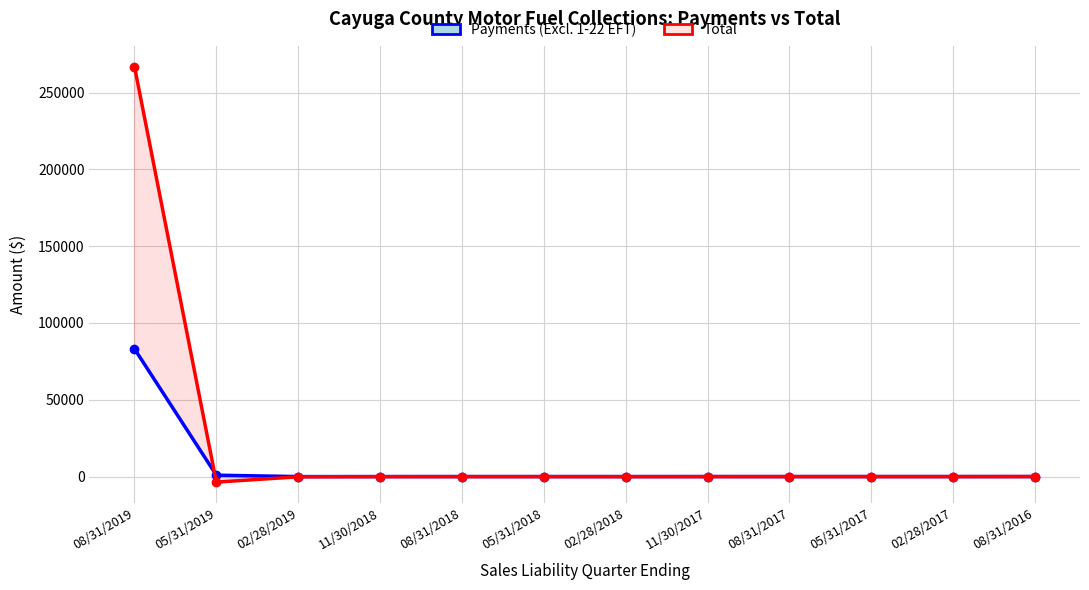

At which category is the sum across all series the highest?

08/31/2019